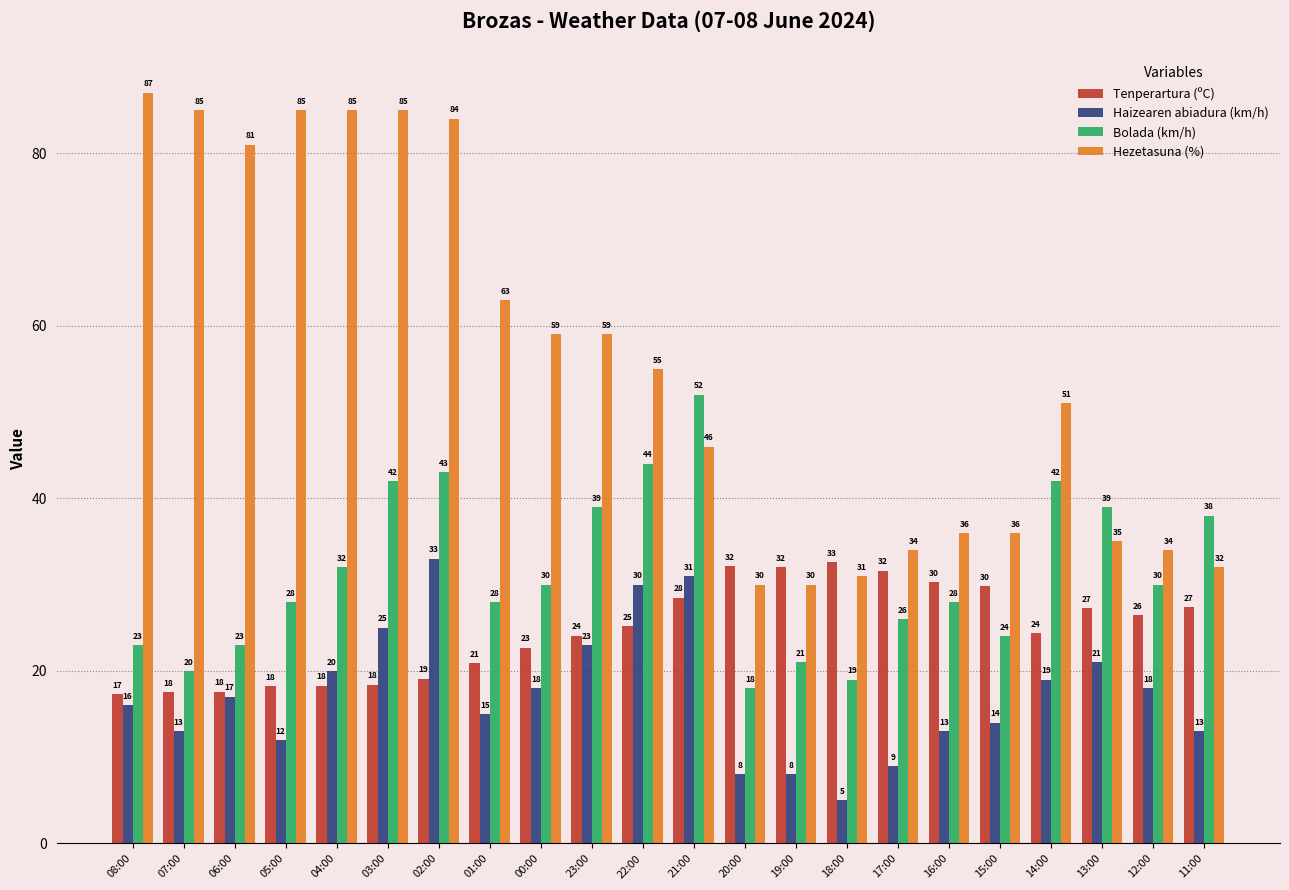

What is the value of the Tenperartura (ºC) bar at the 1st from the left?

17.3